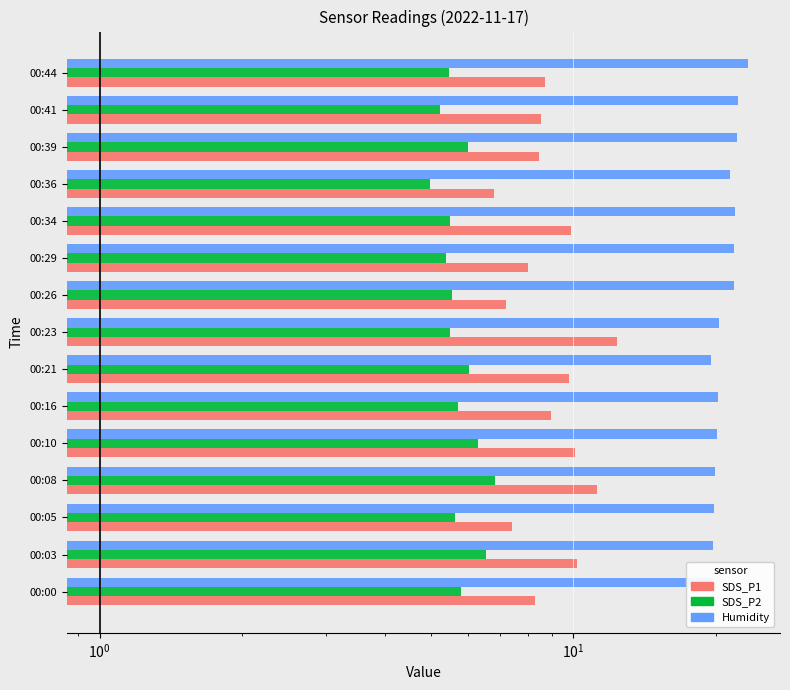

What is the smallest value displayed?

5.0